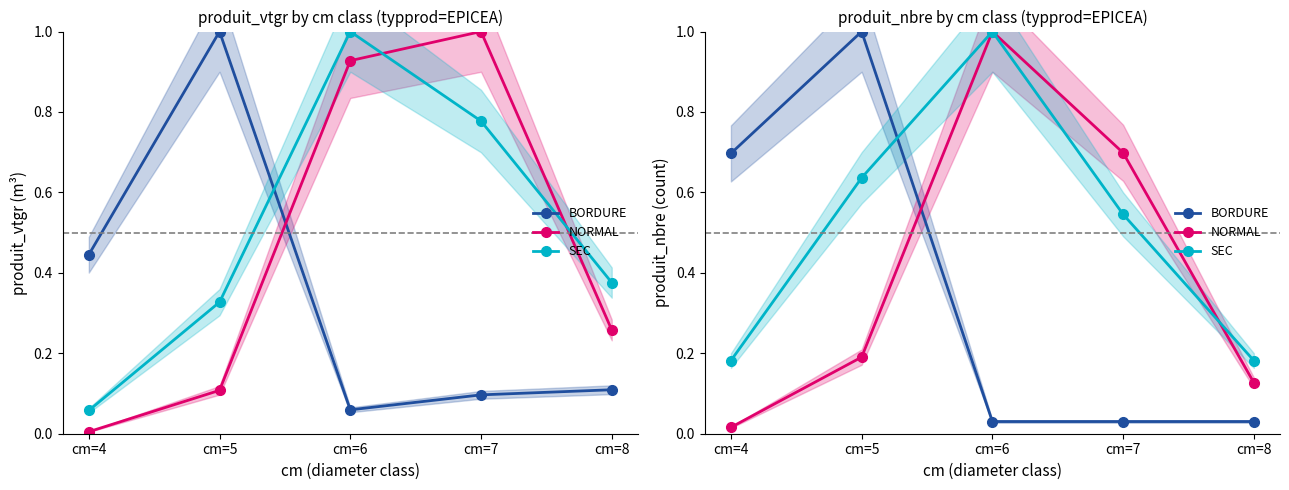

True or false: BORDURE has more than 1 points higher than both neighbors.

False